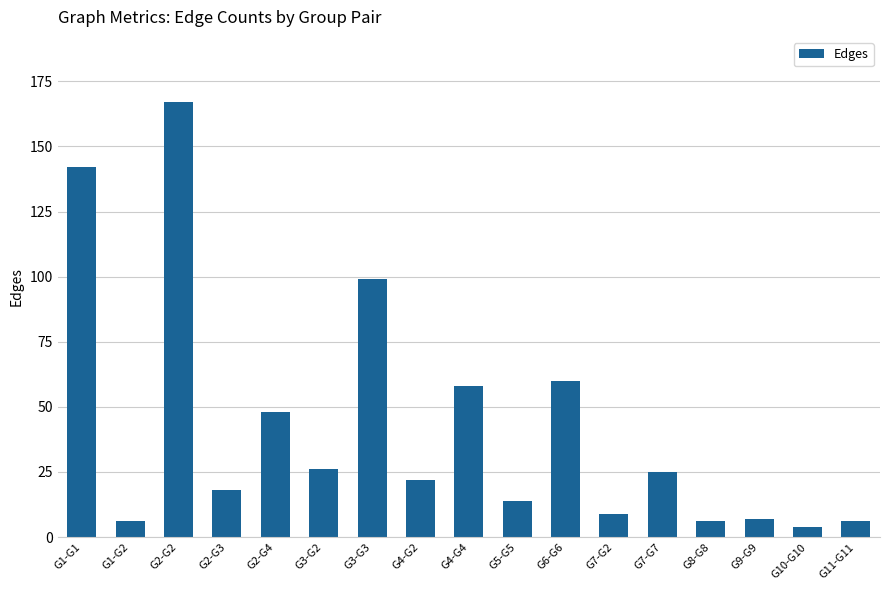

Which category has the lowest value across all series?

G10-G10